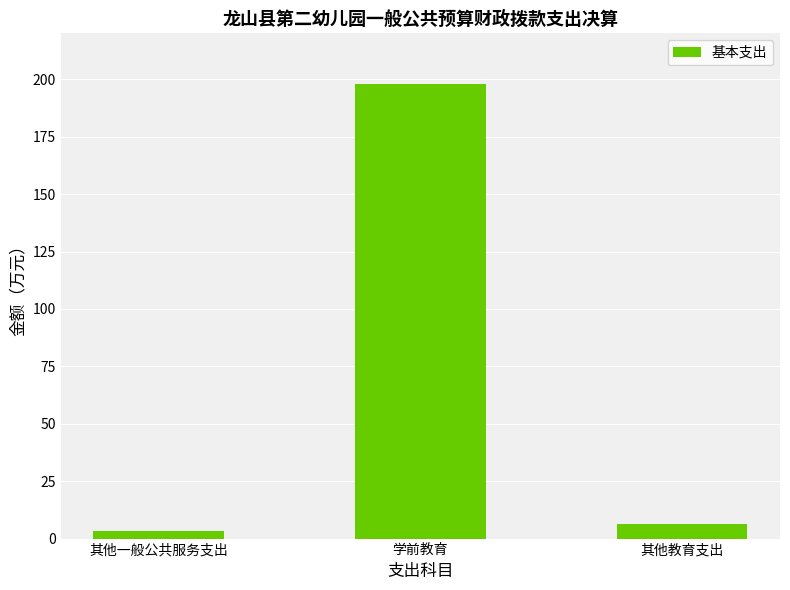

What is the change in value from 学前教育 to 其他教育支出?

-191.6